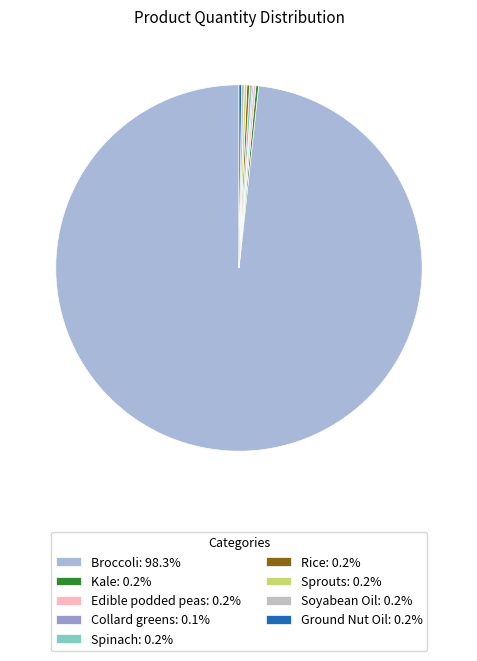

True or false: Kale accounts for 0% of the total.

True